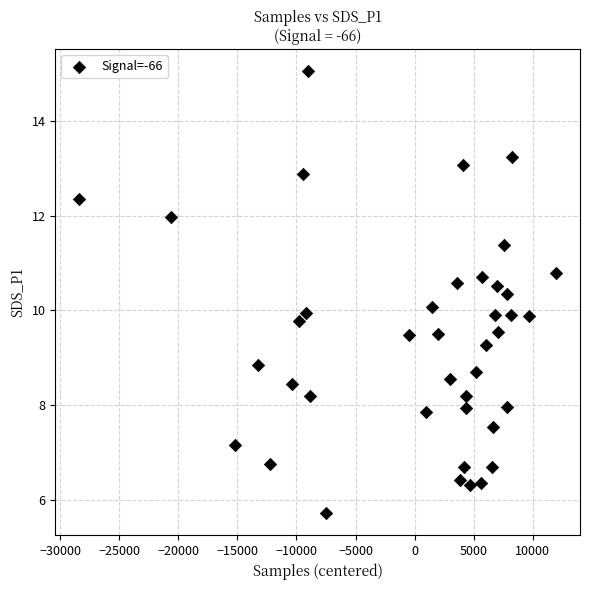

What is the range of X values (max minus min)?

40398.0